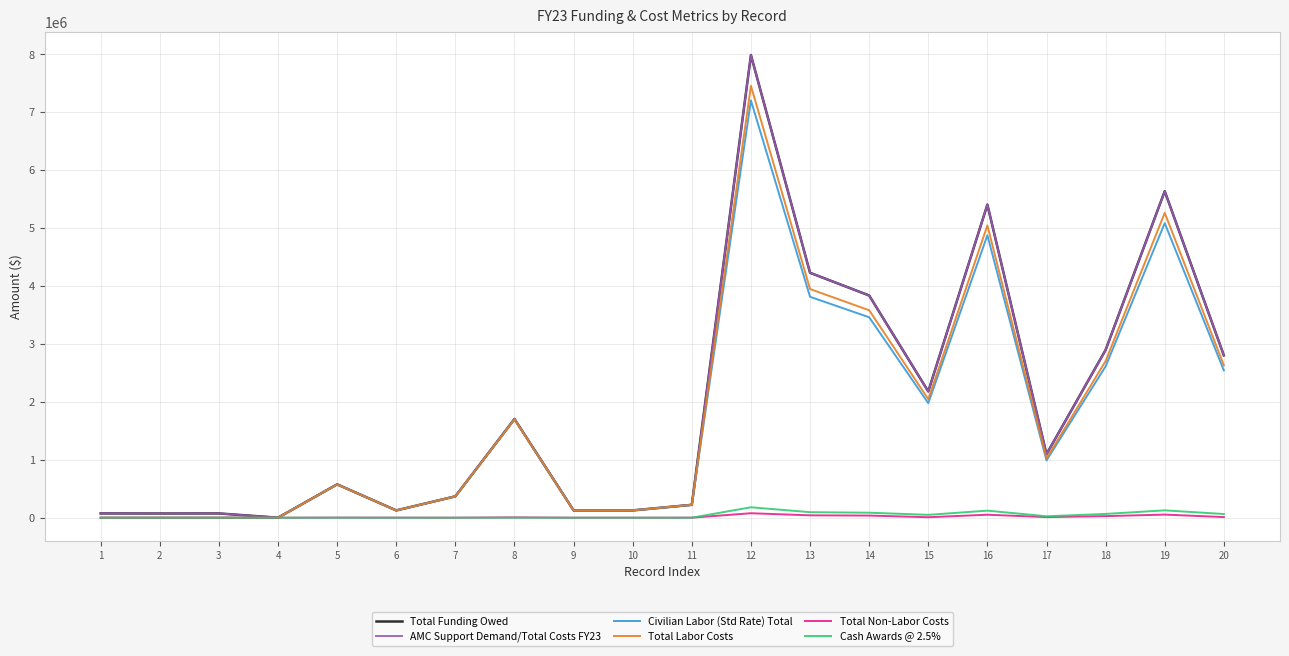

True or false: Total Funding Owed and Cash Awards @ 2.5% cross at least once.

False